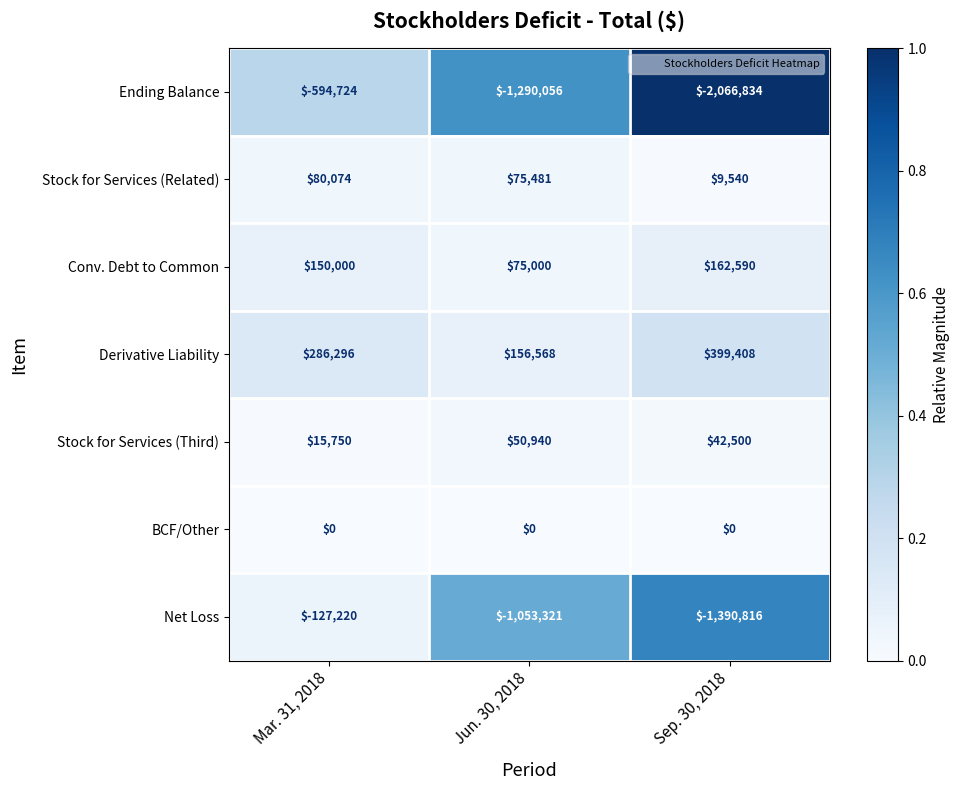

Which series has the widest spread of values?

Ending Balance